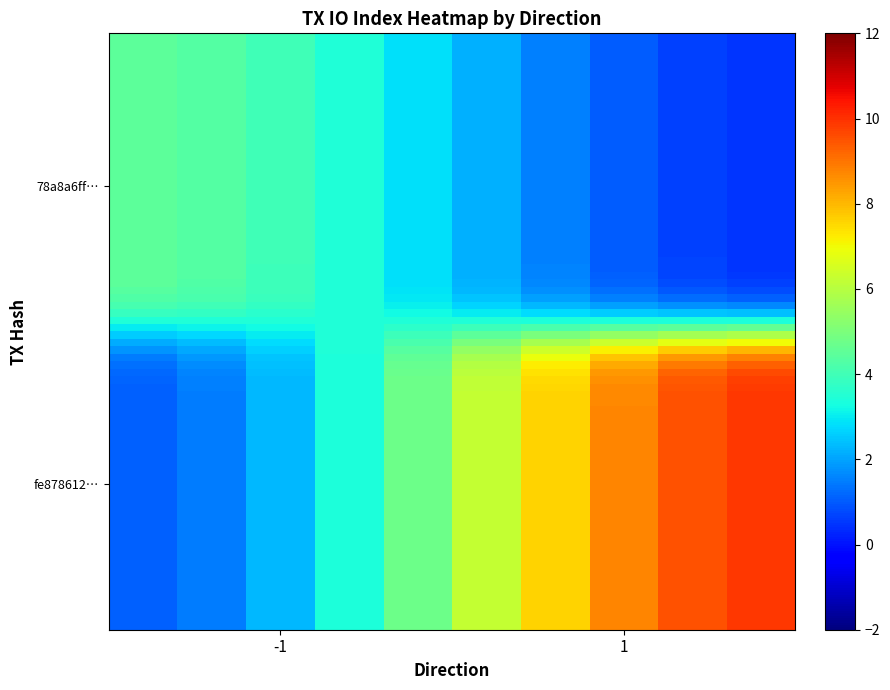

Which series has the widest spread of values?

fe878612a350fcf82ef0f62326ed7f3735e6392